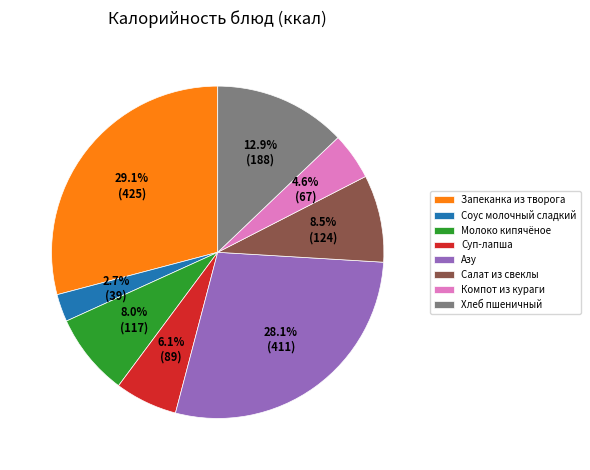

Does Запеканка из творога account for over 50% of the chart?

No